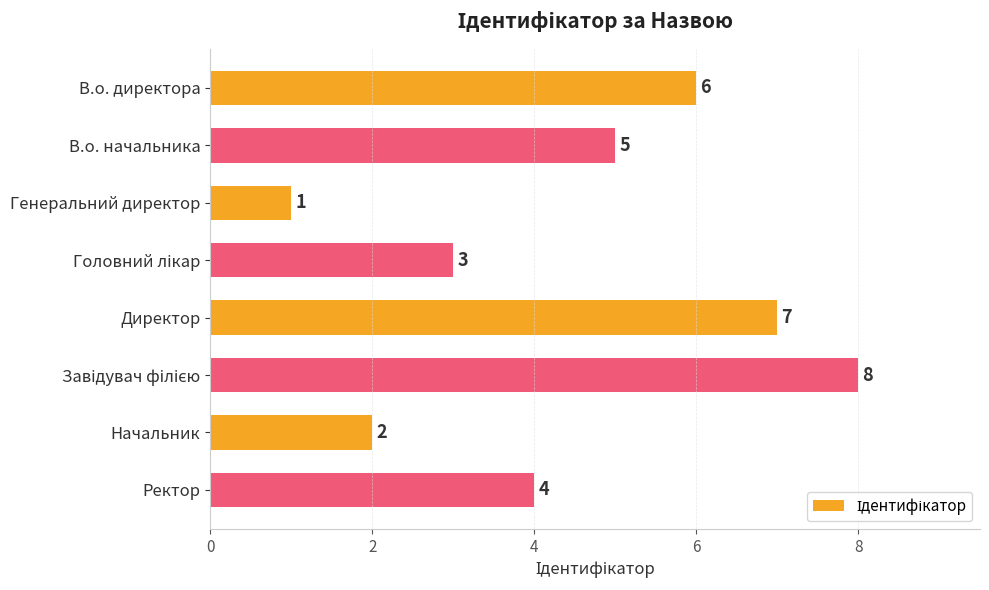

True or false: the data shows 6 at В.о. директора.

True